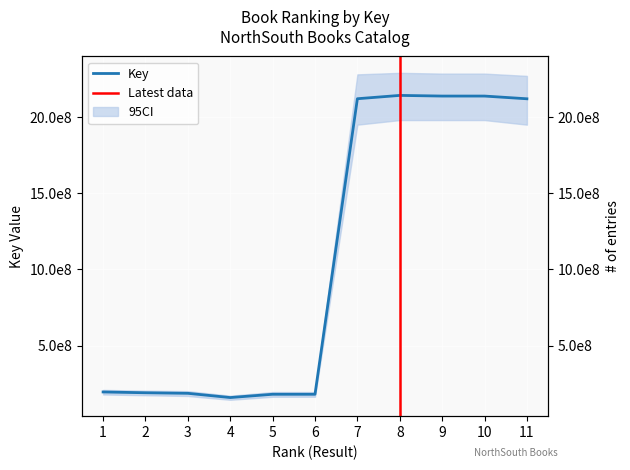

What is the change in value from 5 to 6?

-1621